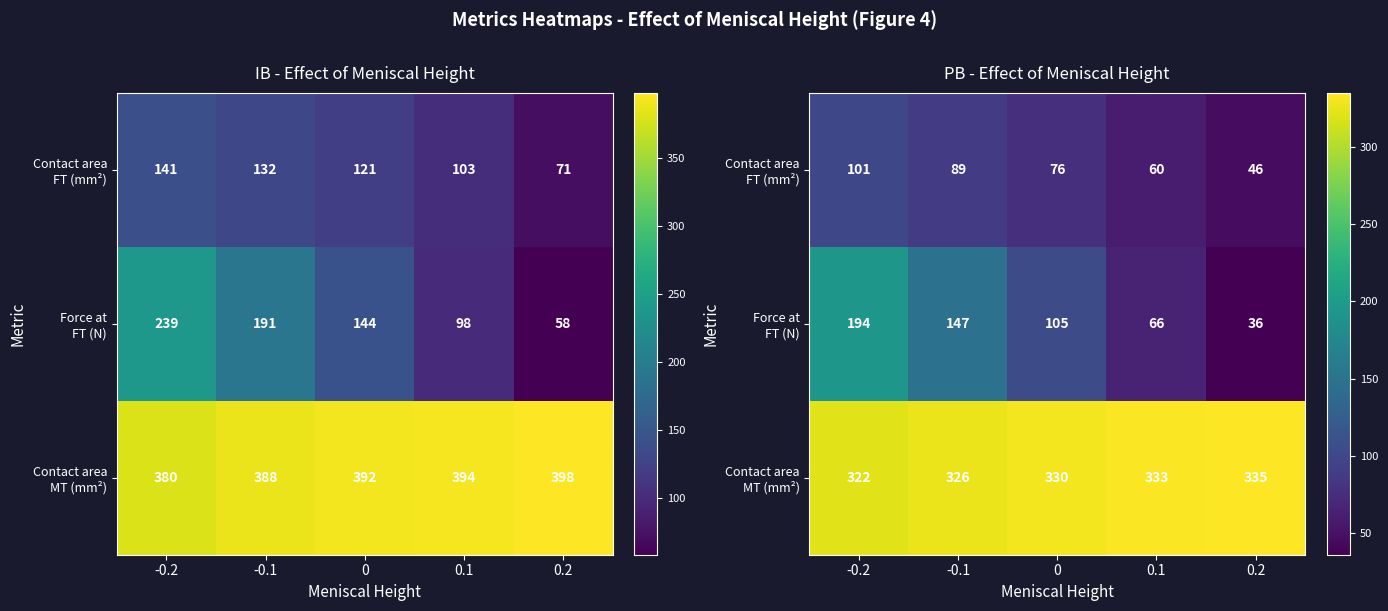

Which category has the highest value in the Contact area MT (mm²) series?

0.2